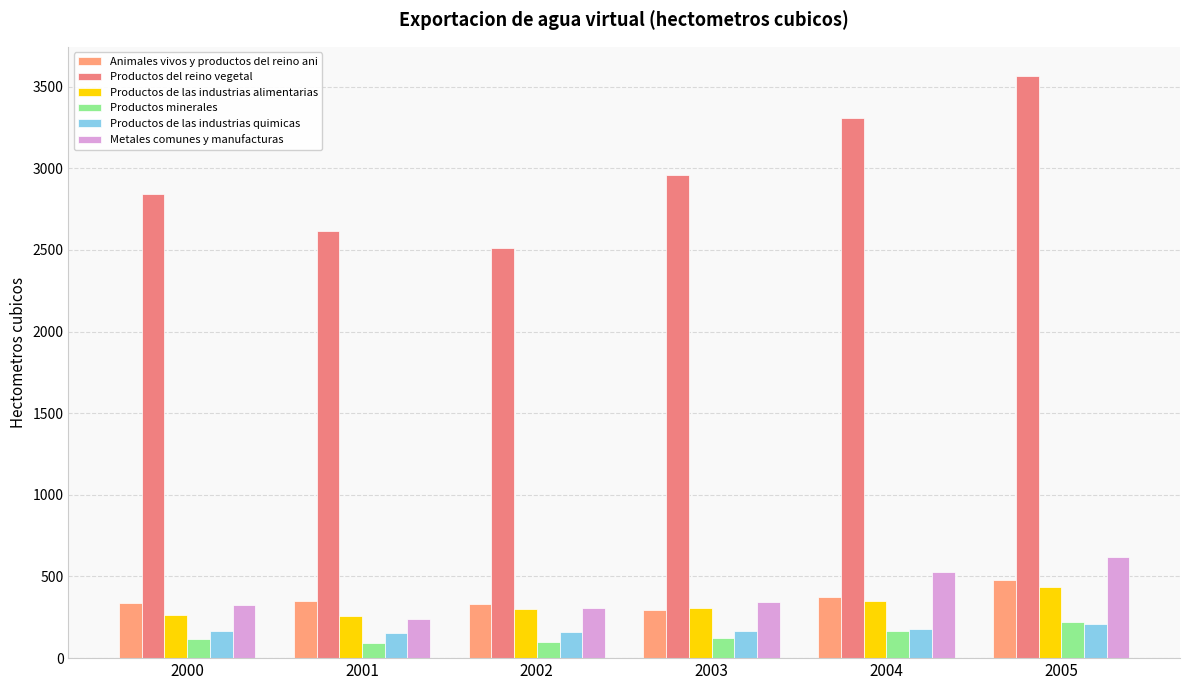

At which category is the sum across all series the highest?

2005